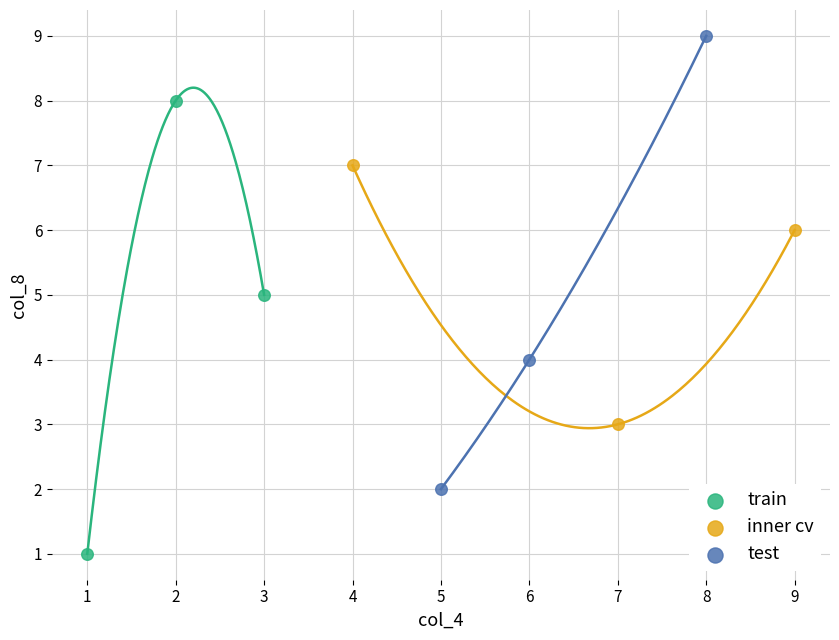

Which series contains the lowest Y value?

train